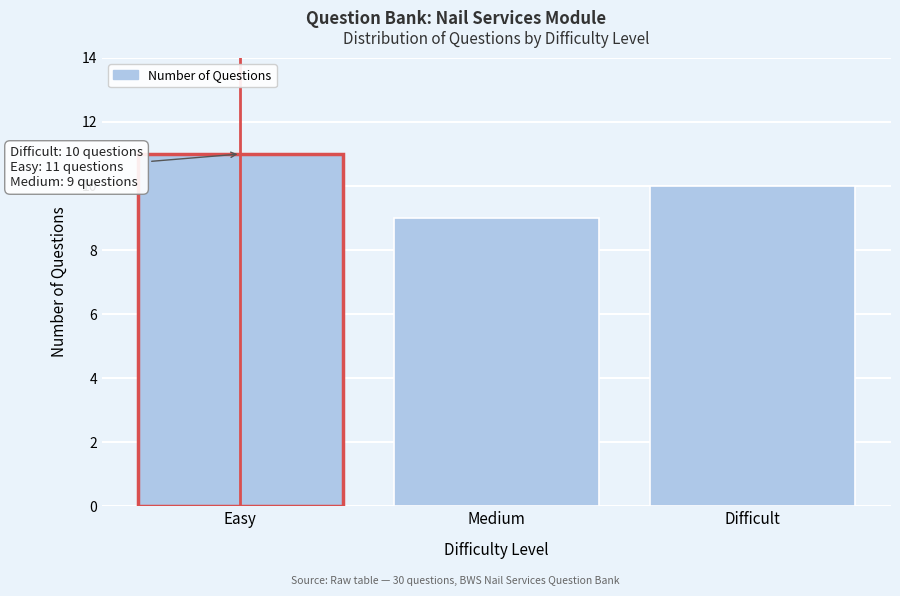

Reading left to right, what are all the values shown in this chart?

11	9	10